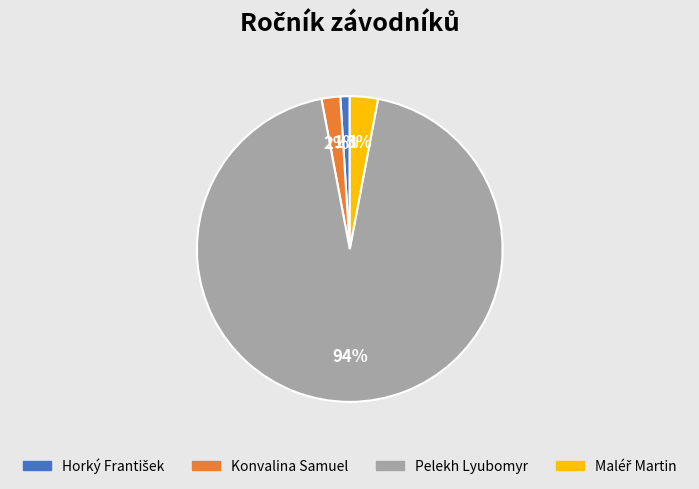

To the nearest percent, what percentage of the pie is Konvalina Samuel?

2%